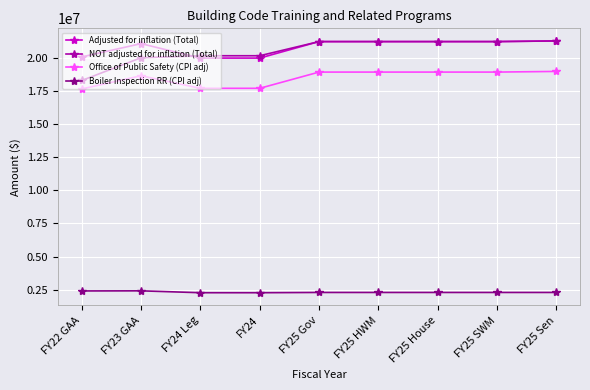

What is the spread (max minus min) of values at FY25 SWM?

18918153